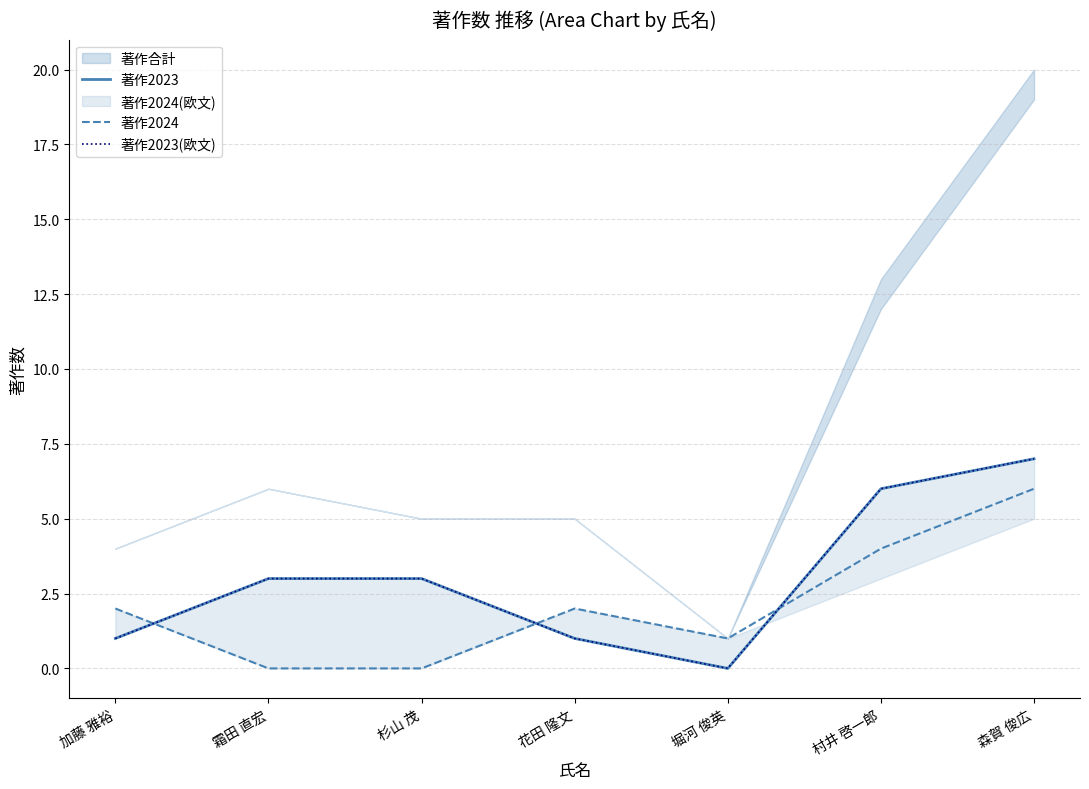

The 著作2024 series shows 6 at 村井 啓一郎. True or false?

False